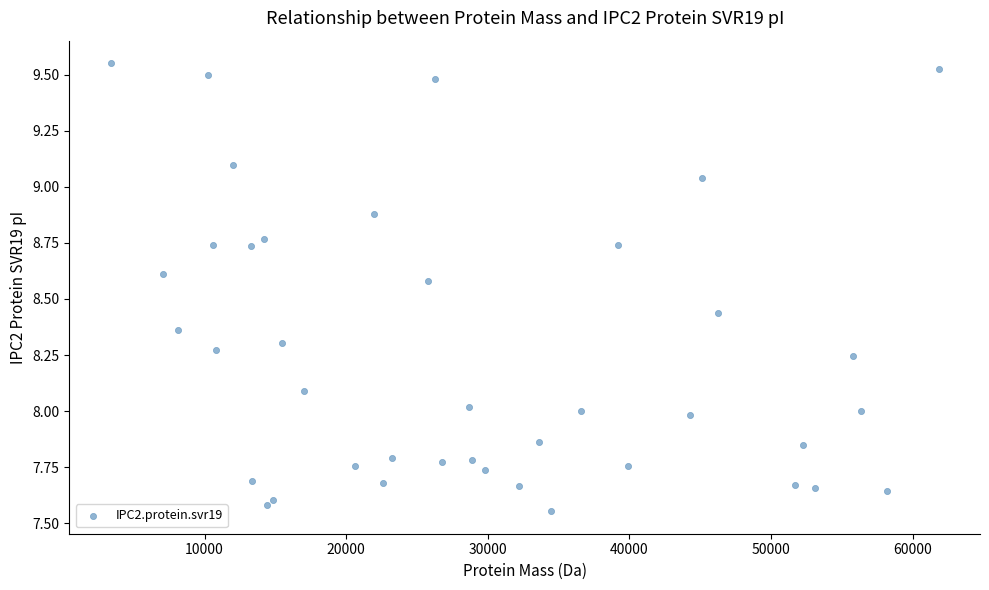

What is the range of X values (max minus min)?

58466.3